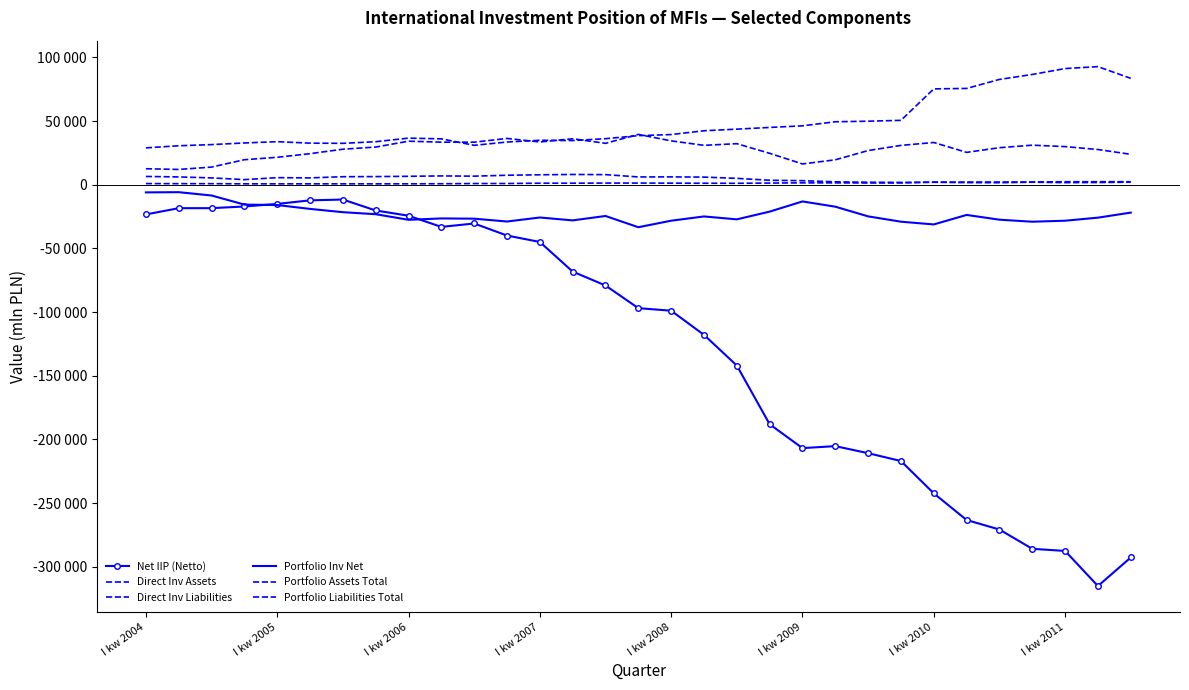

How many interior local valleys does the Net IIP (Netto) series have?

3